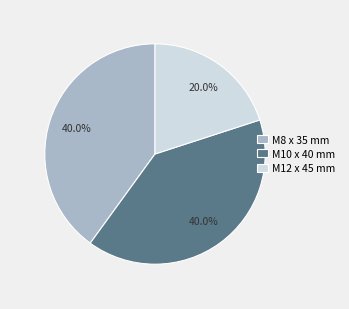

Combined, do M12 x 45 mm and M10 x 40 mm account for over 50%?

Yes